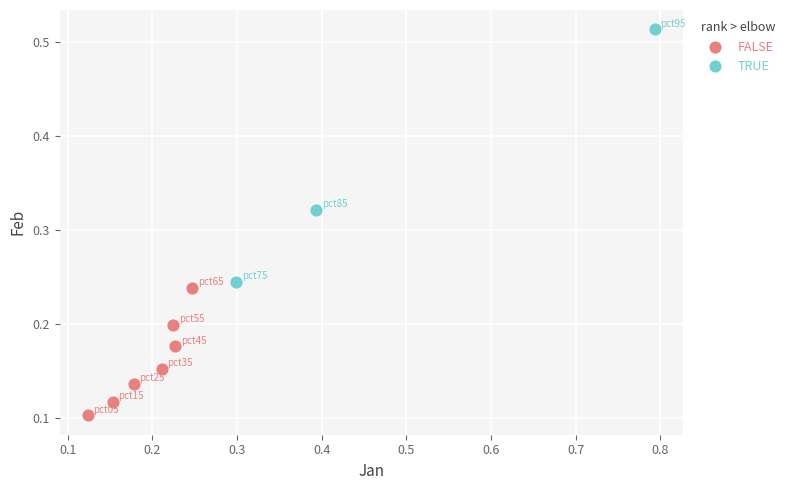

What are all the series names shown in the legend?

FALSE, TRUE